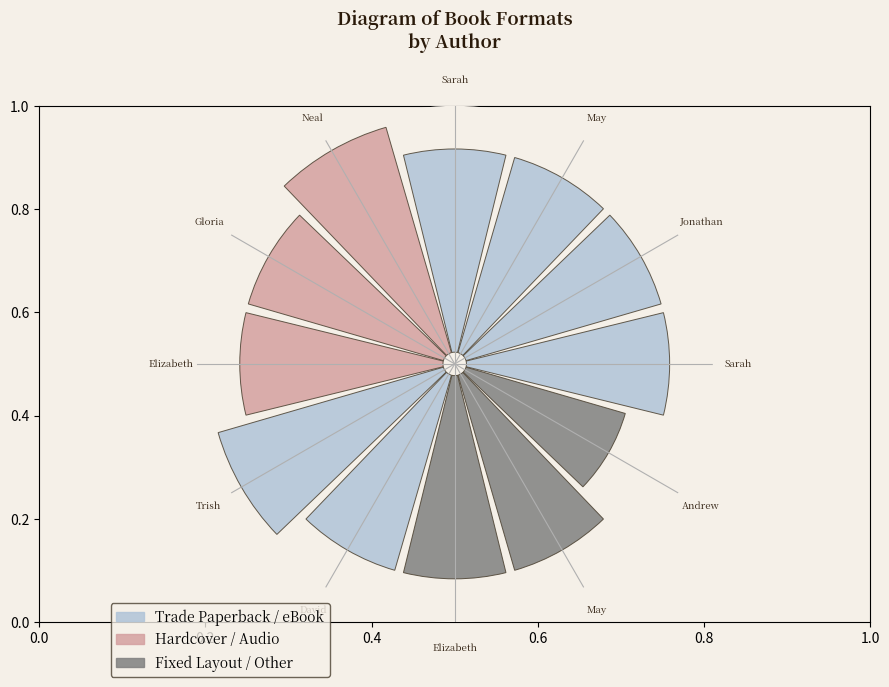

Combined, what portion of the pie is Sarah and May?

16.5%